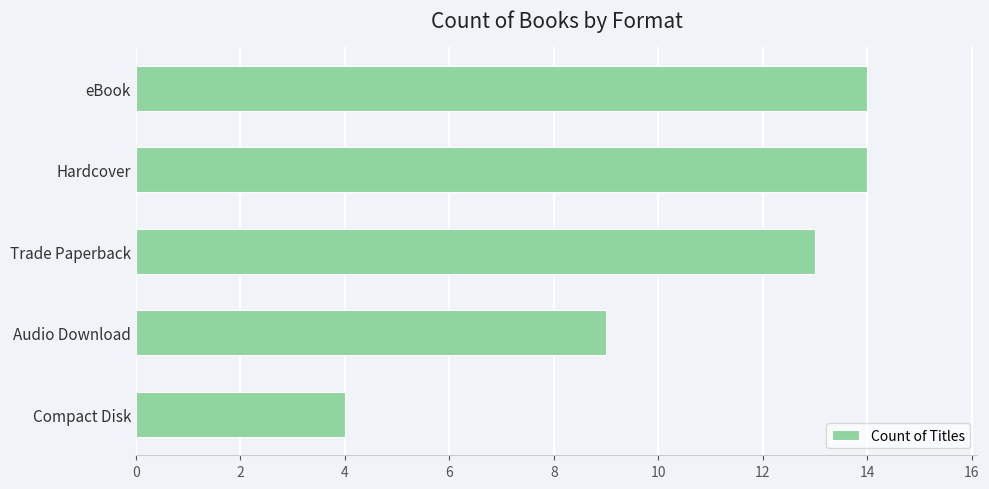

Is it true that the value at Trade Paperback is 13?

True